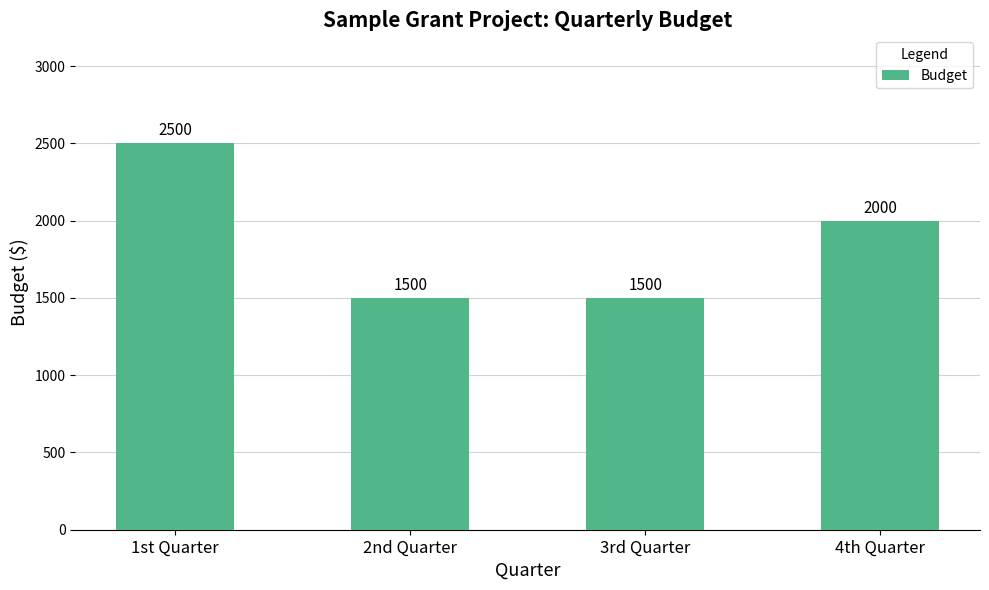

What is the average value?

1875